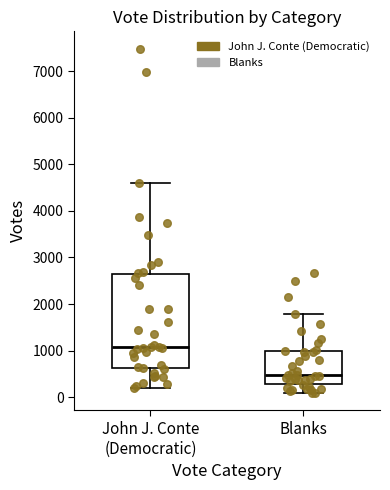

Reading left to right, read every box against the y-axis: the position of its median line, the range the box covers, and the ends of its whiskers. The values are not printed on the chart, so give them approximately, as read against the axis.

John J. Conte (Democratic): median 1100, box 600 to 2600, whiskers 200 to 4600
Blanks: median 500, box 300 to 1000, whiskers 100 to 1800